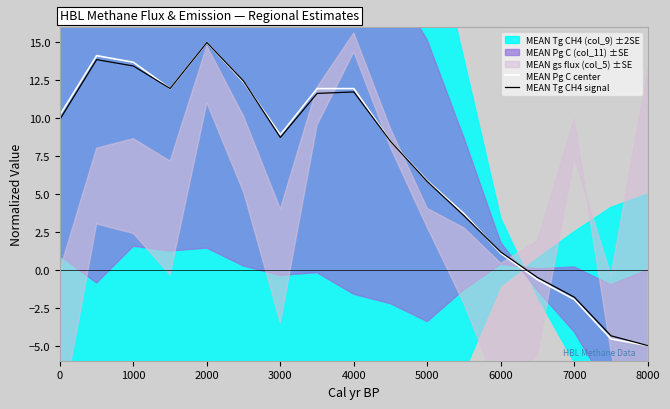

How many data points in MEAN Tg CH4 signal are above 8?

10